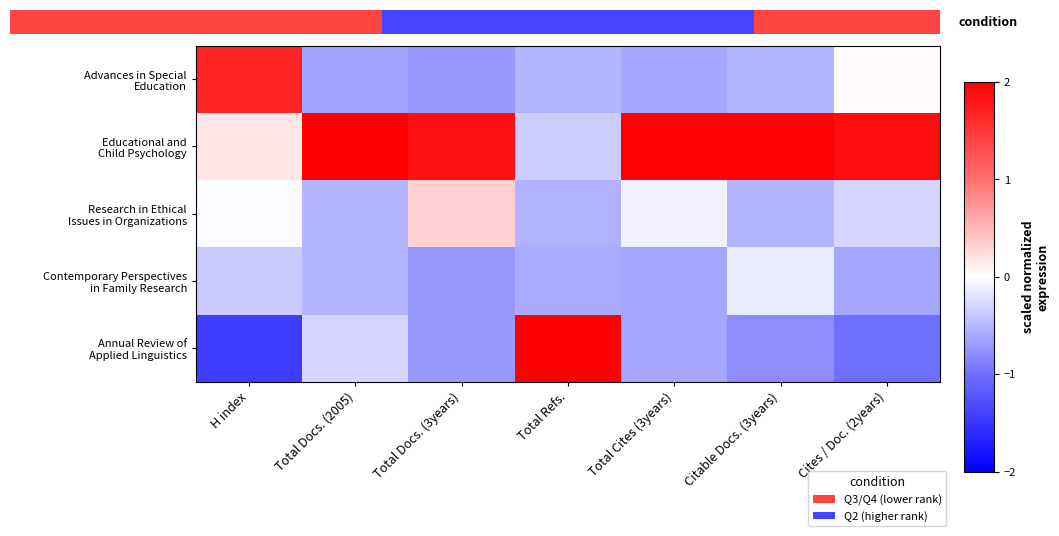

What is the sum of the Research in Ethical Issues in Organizations values at Total Docs. (3years) and H index?

0.3